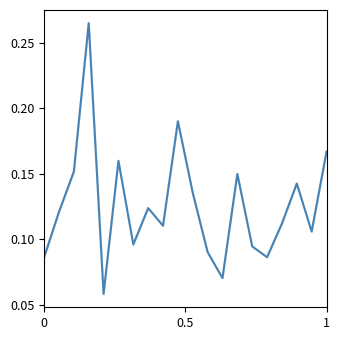

The value at 3 is 0.4. True or false?

False